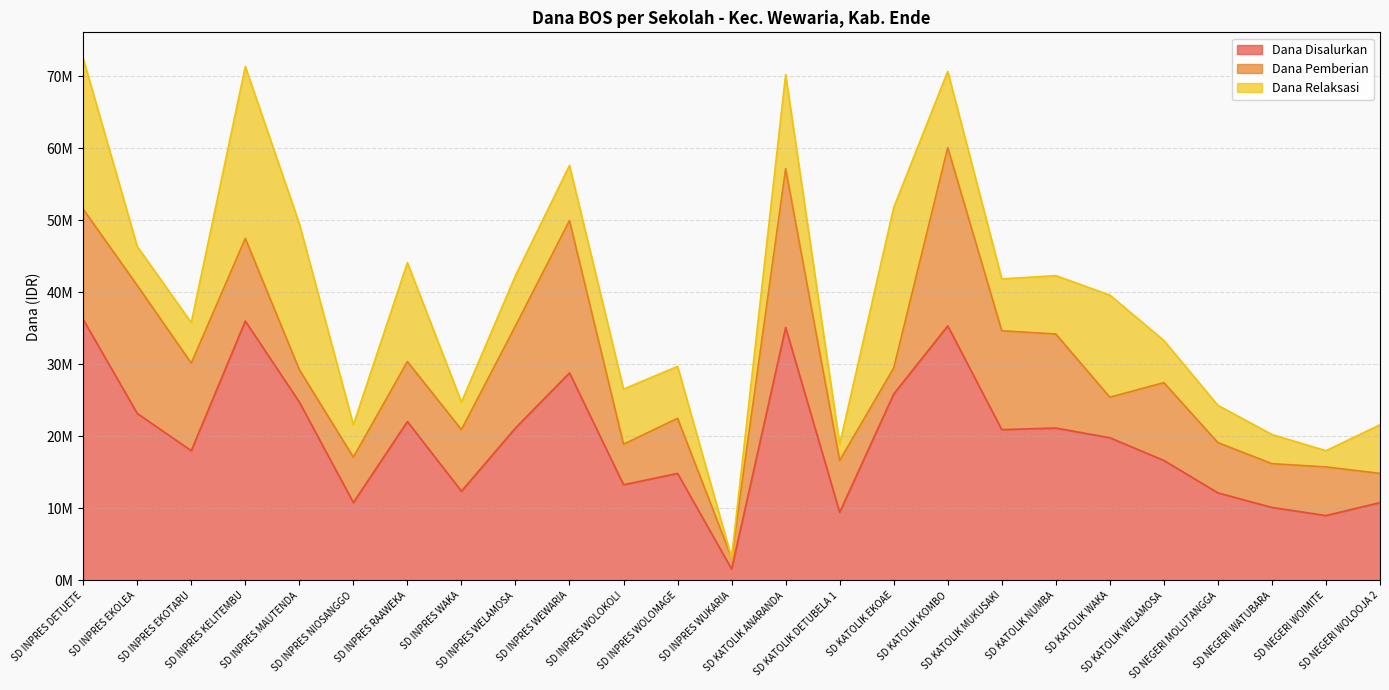

At which category does Dana Pemberian reach its first local valley?

SD INPRES MAUTENDA